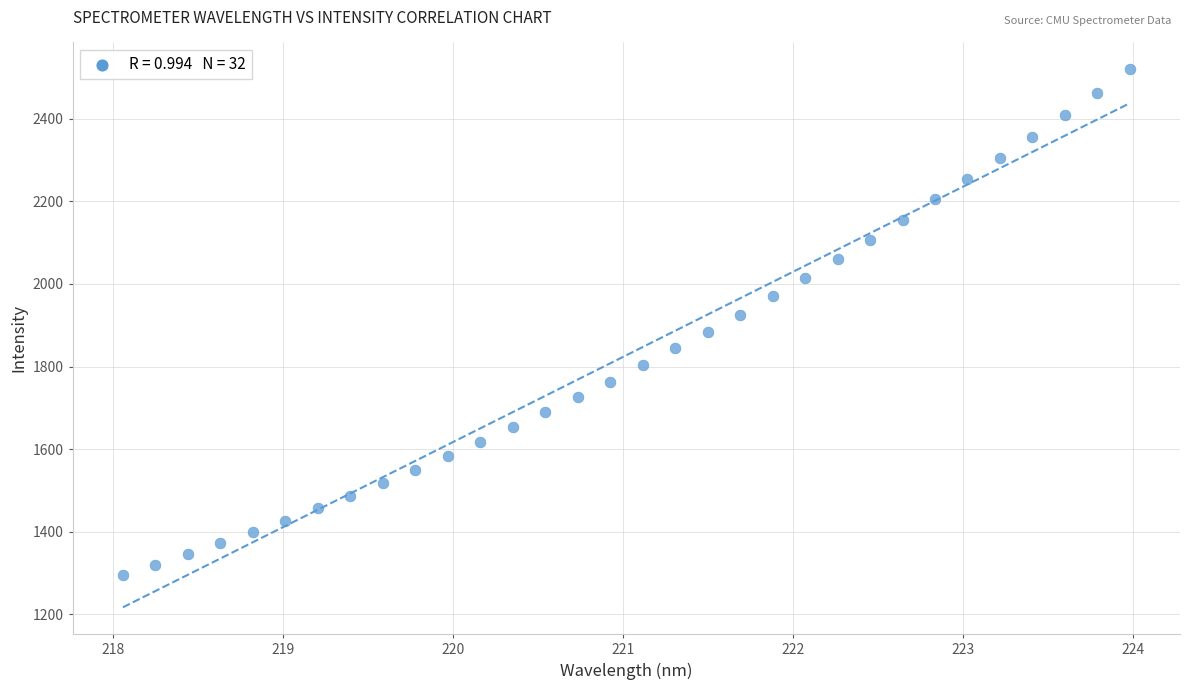

What is the range of X values (max minus min)?

5.9